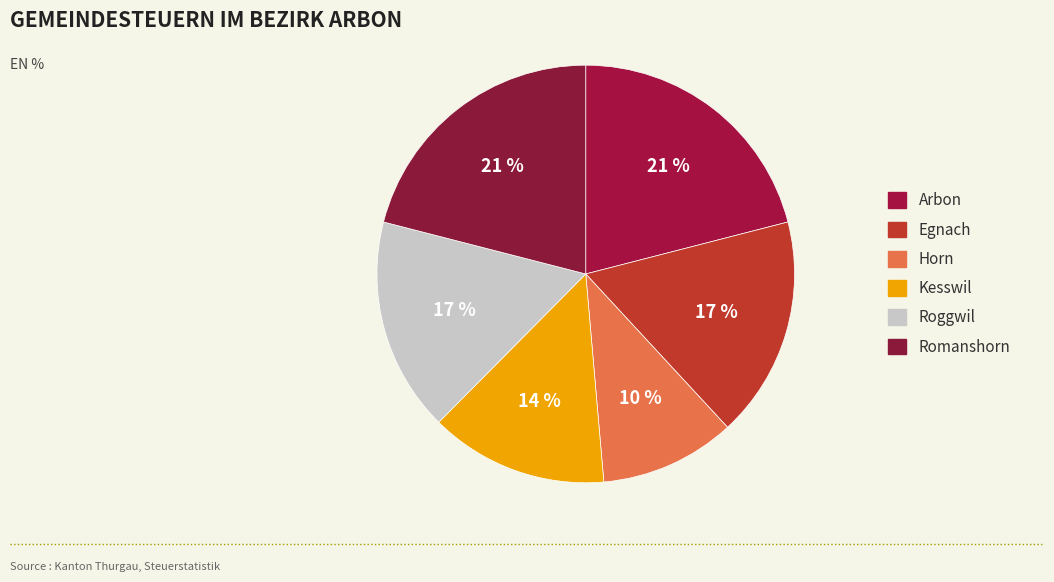

Combined, do Kesswil and Roggwil account for over 50%?

No